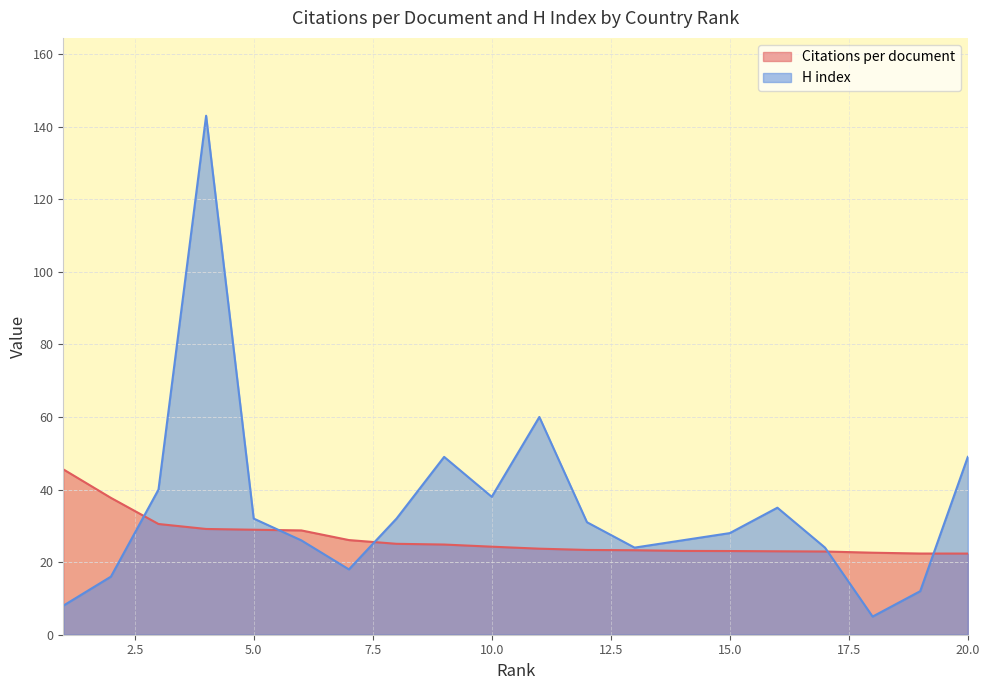

Reading left to right, extract all data points from this chart.

Citations per document: 45.6	37.7	30.5	29.1	28.9	28.7	26.1	25.1	24.9	24.3	23.7	23.4	23.3	23.1	23.1	23.0	22.9	22.6	22.4	22.4
H index: 8.0	16.0	40.0	143.0	32.0	26.0	18.0	32.0	49.0	38.0	60.0	31.0	24.0	26.0	28.0	35.0	24.0	5.0	12.0	49.0